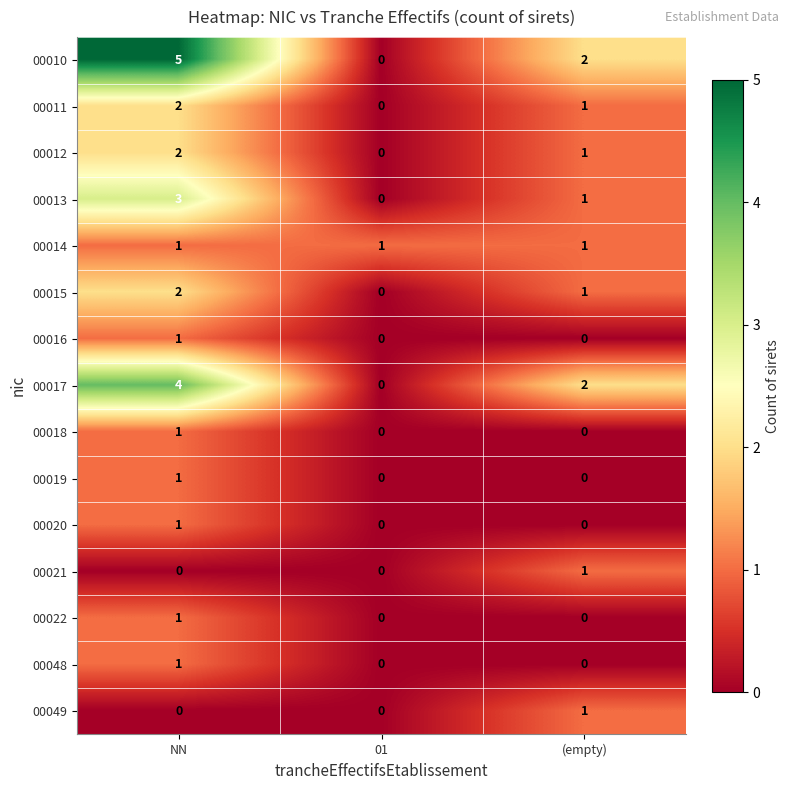

Which label corresponds to the largest value in the chart?

NN